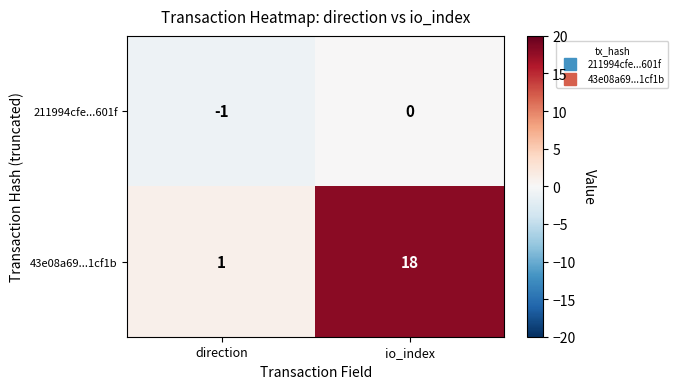

Reading right to left, what are all the values shown in this chart?

211994cfe...601f: io_index=0	direction=-1
43e08a69...1cf1b: io_index=18	direction=1